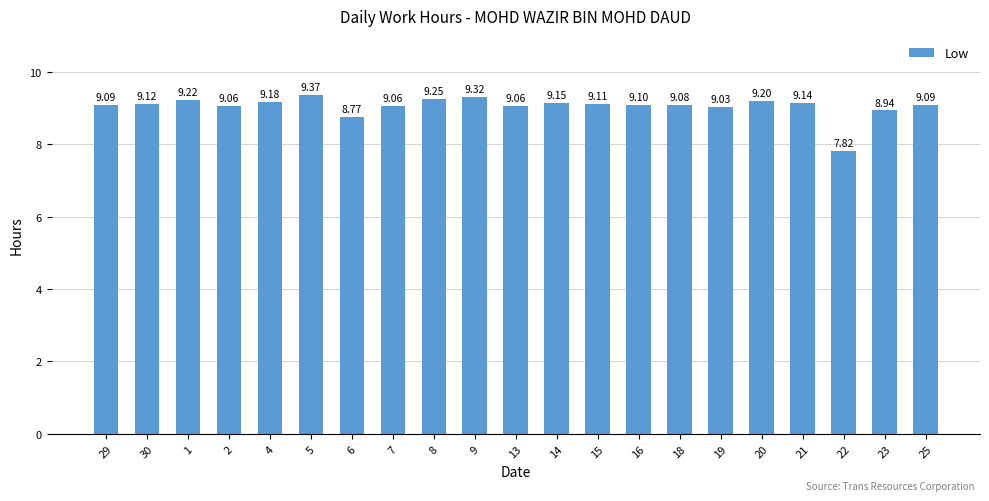

Is it true that the value at 21 is 13.7?

False